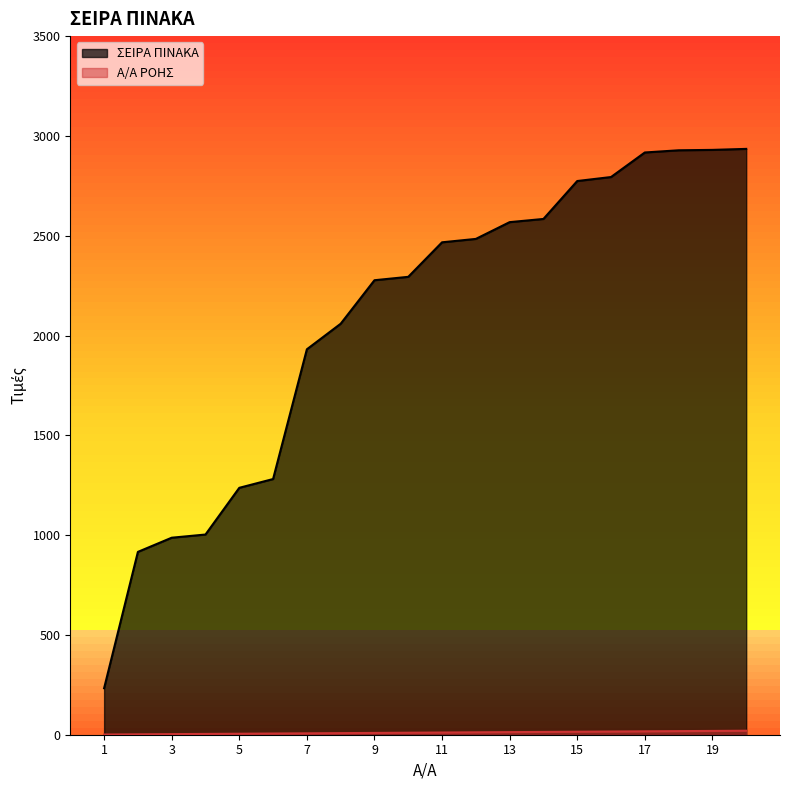

Between 20 and 14, which is larger?

20